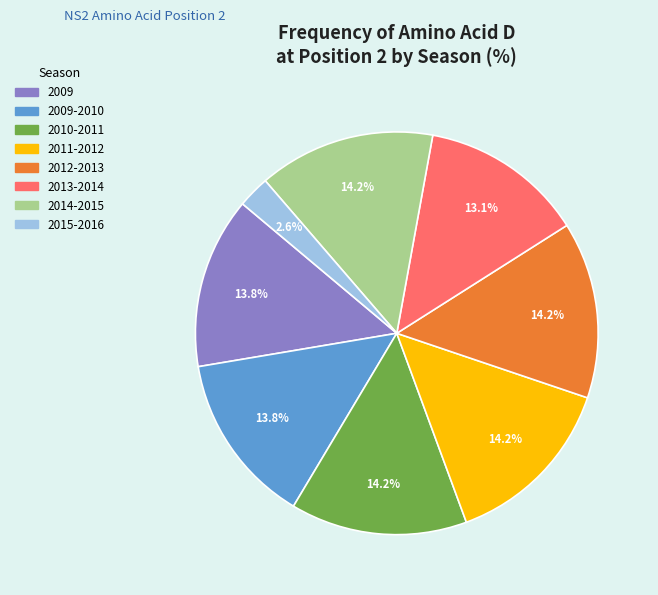

To the nearest percent, what is the difference between the largest and smallest slice percentages?

12%